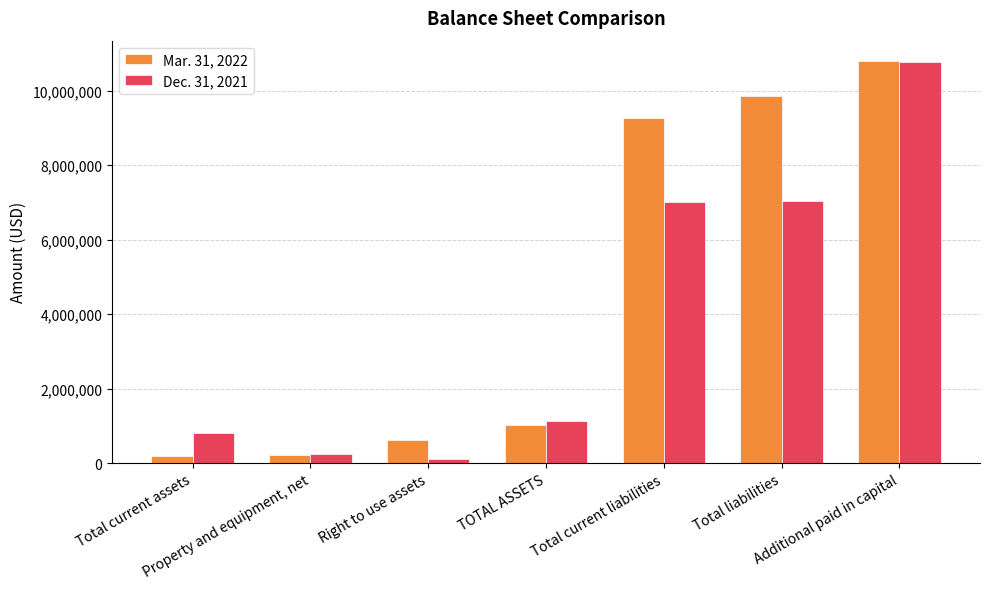

At how many categories does at least one series exceed 6176176?

3